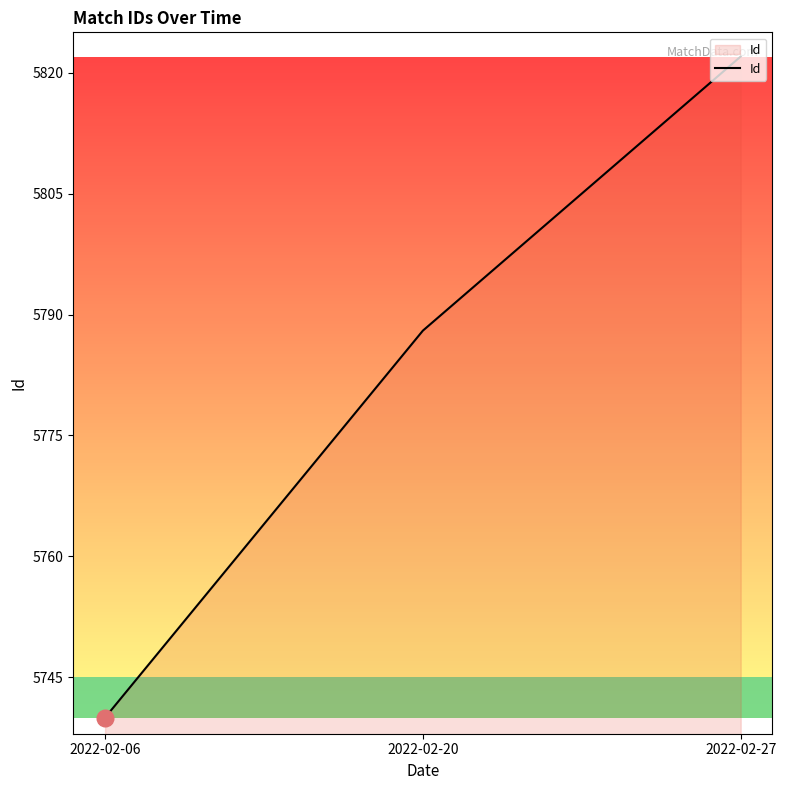

Is it true that the value at 2022-02-06 is 5740?

True